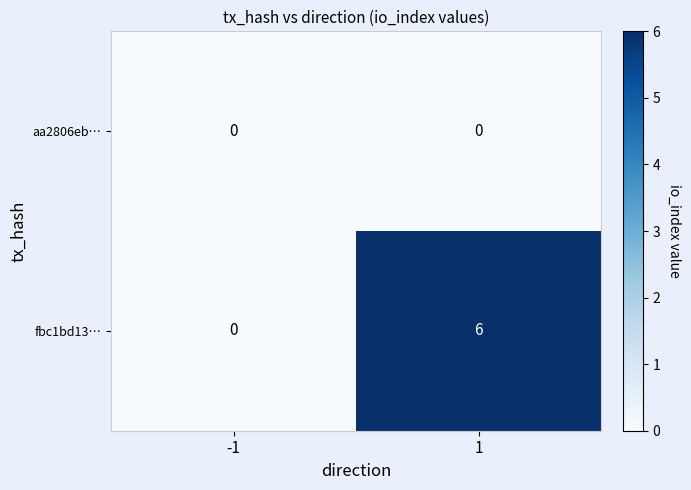

Reading left to right, what are all the values shown in this chart?

aa2806eb…: 0	0
fbc1bd13…: 0	6